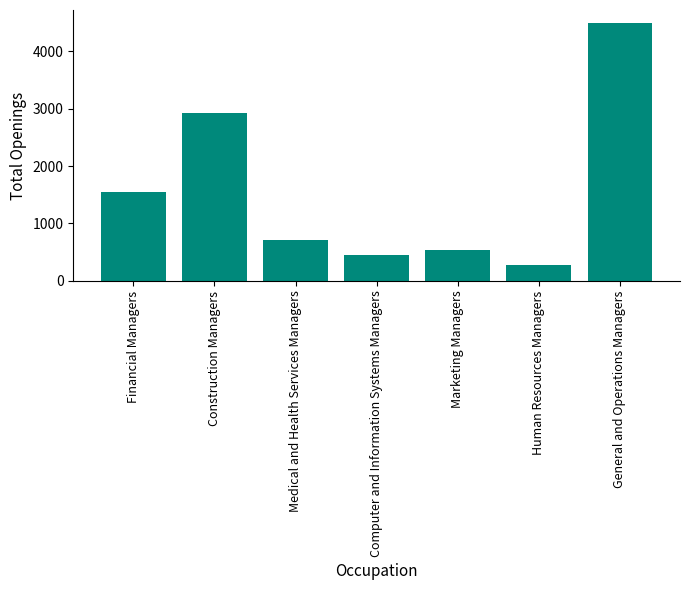

How many bars are there in total?

7